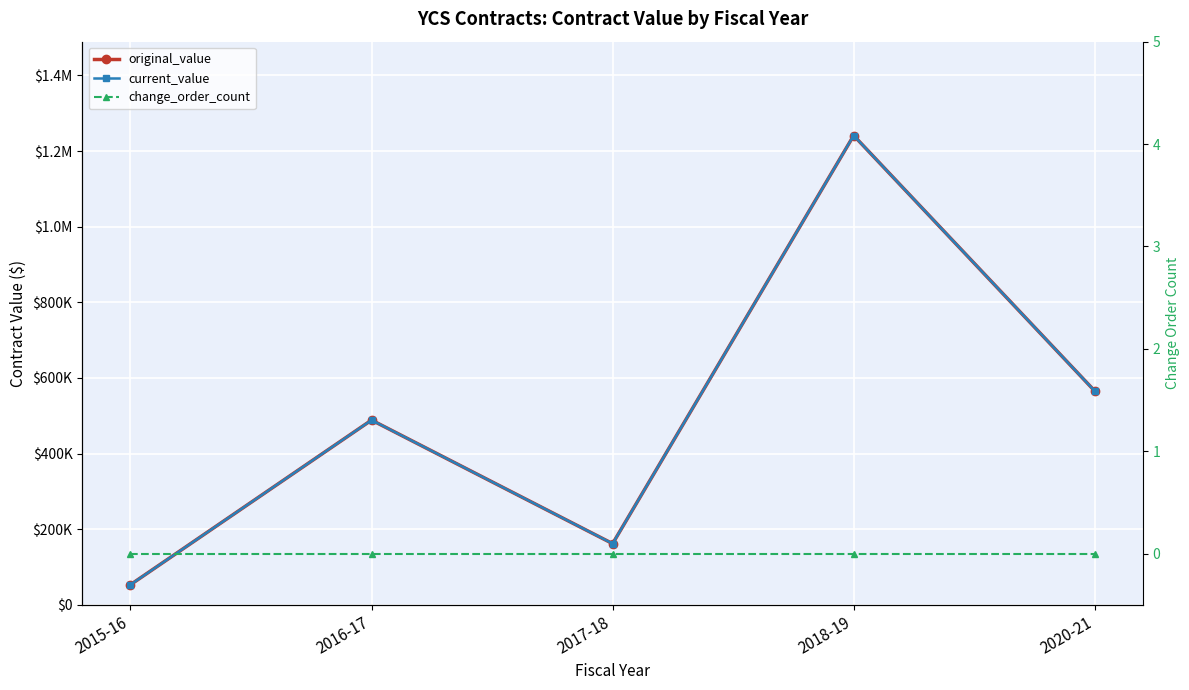

Which label corresponds to the smallest value in the chart?

2015-16